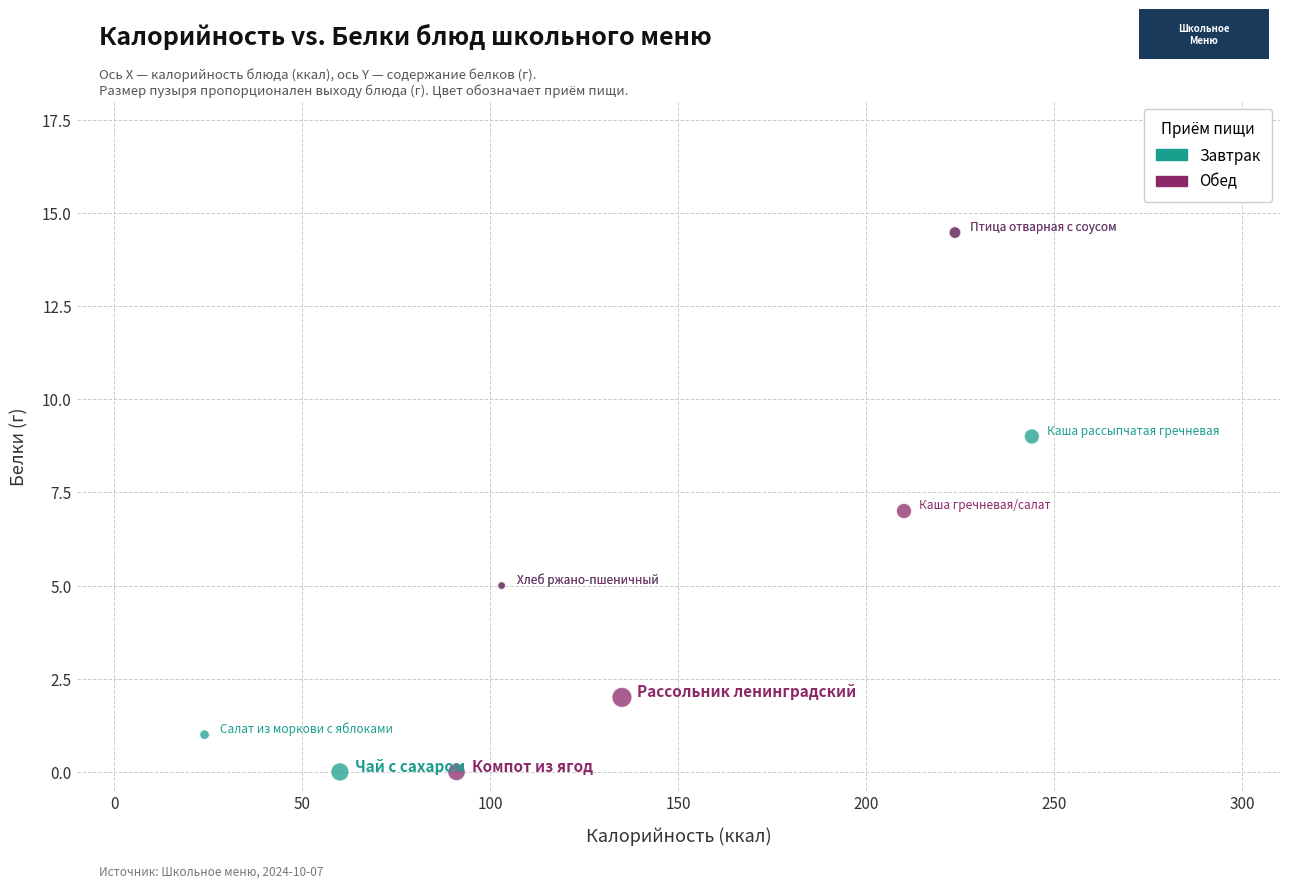

What are all the series names shown in the legend?

Завтрак, Обед